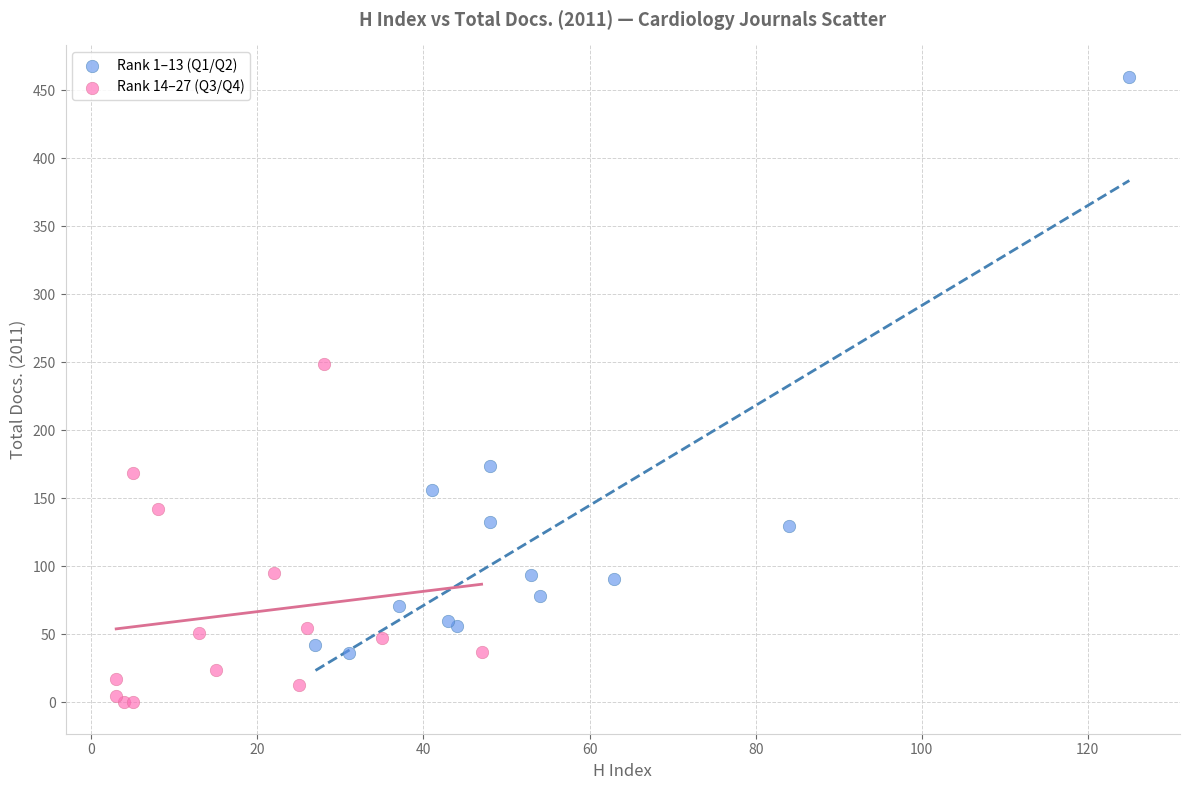

Which series has the widest spread of Y values?

Rank 1–13 (Q1/Q2)